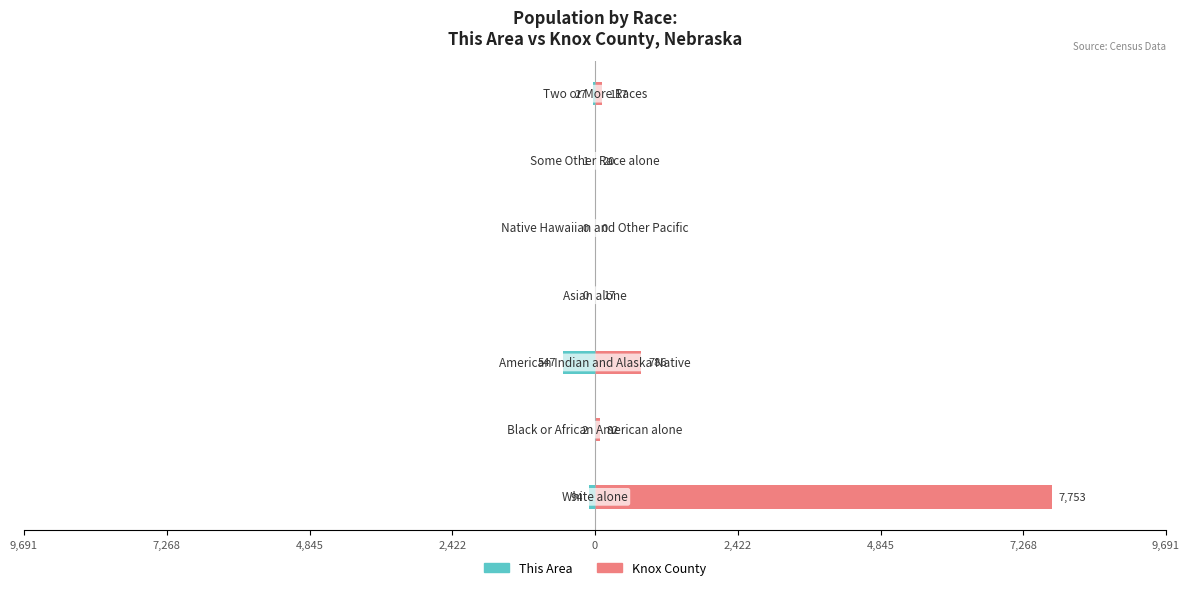

At how many categories does at least one series exceed 5953?

1